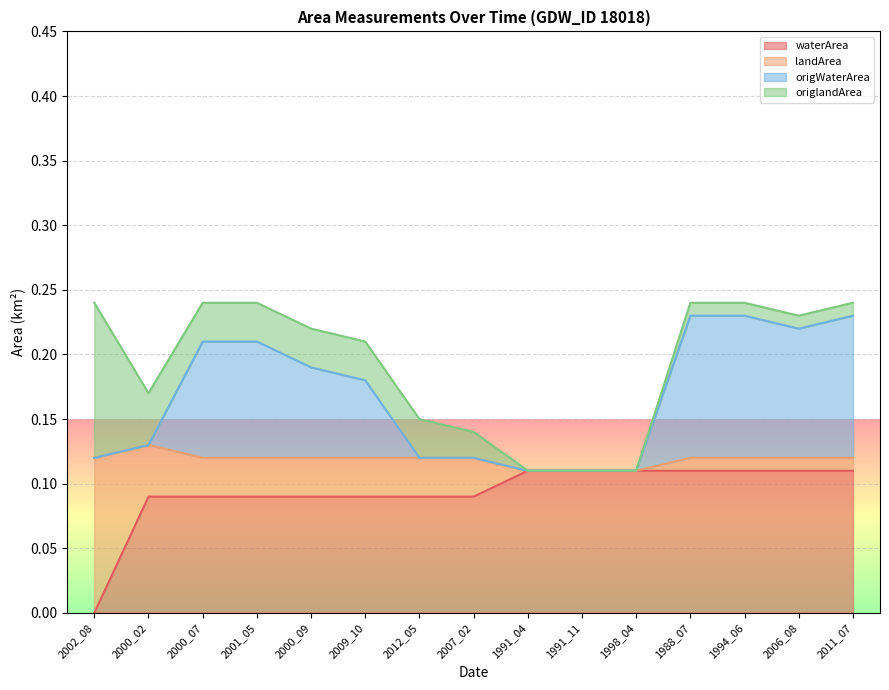

True or false: waterArea and origWaterArea intersect in this chart.

False